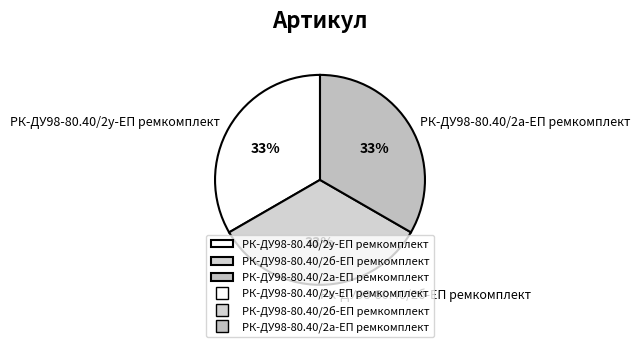

Is РК-ДУ98-80.40/2б-ЕП ремкомплект the majority of the pie?

No